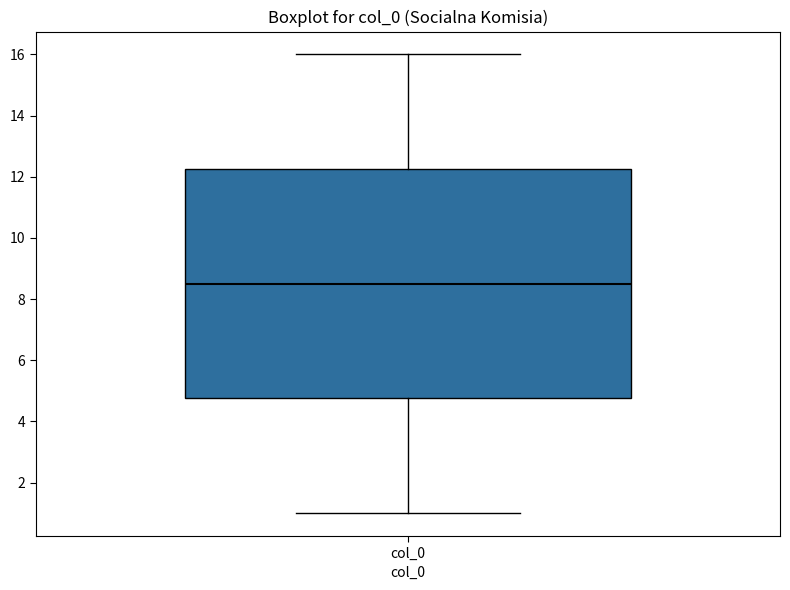

Where does the upper whisker of the box for col_0 end on the y-axis? The values are not printed on the chart, so give them approximately, as read against the axis.

16.0